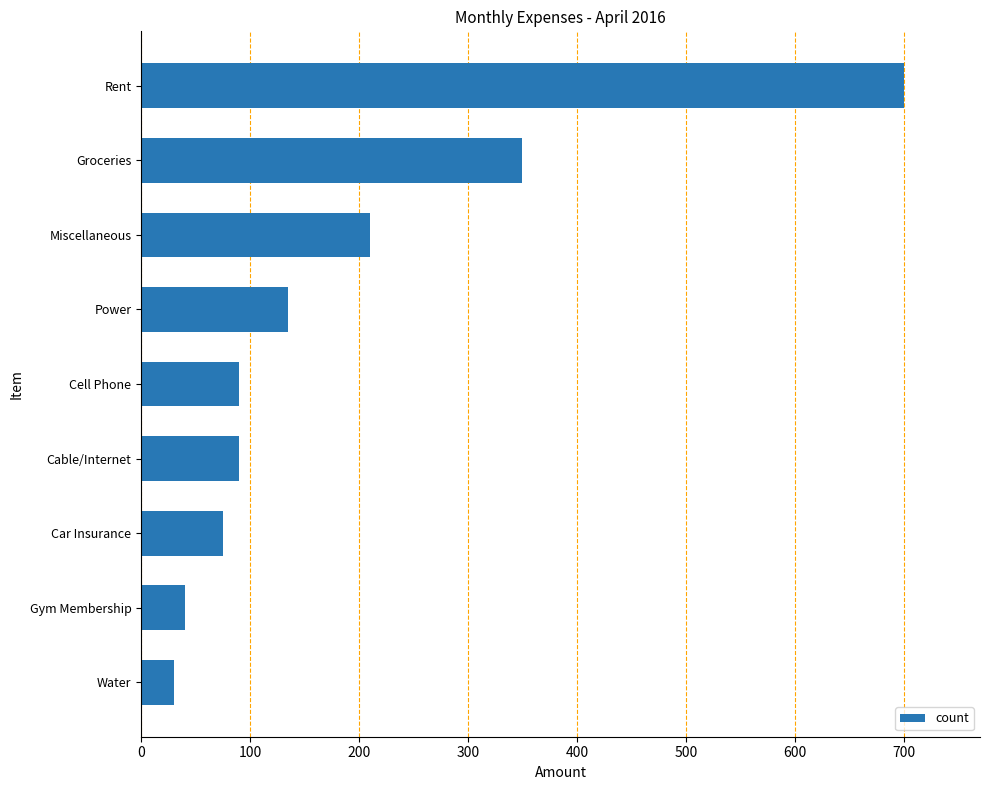

Are the bars grouped side by side (vs. stacked)?

No